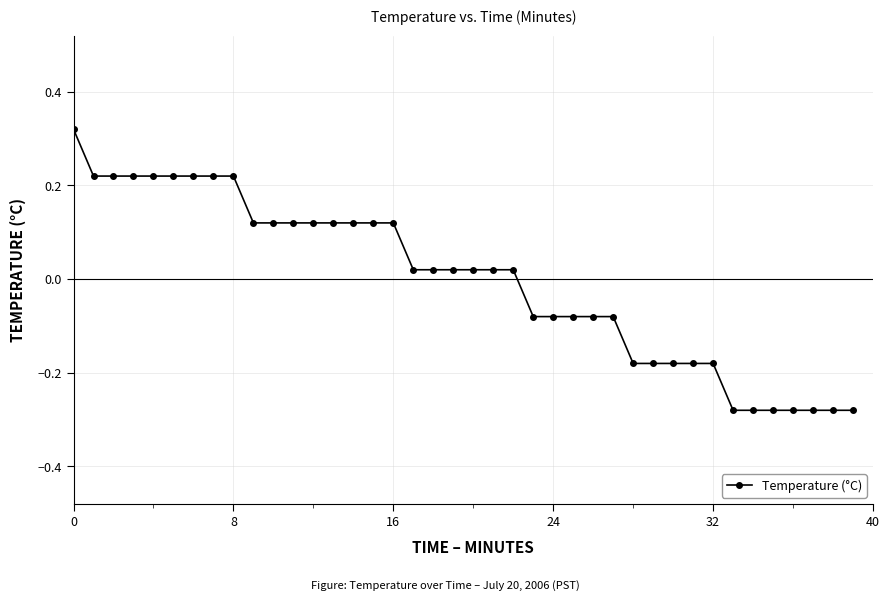

What is the difference between the maximum and second lowest values?

0.6